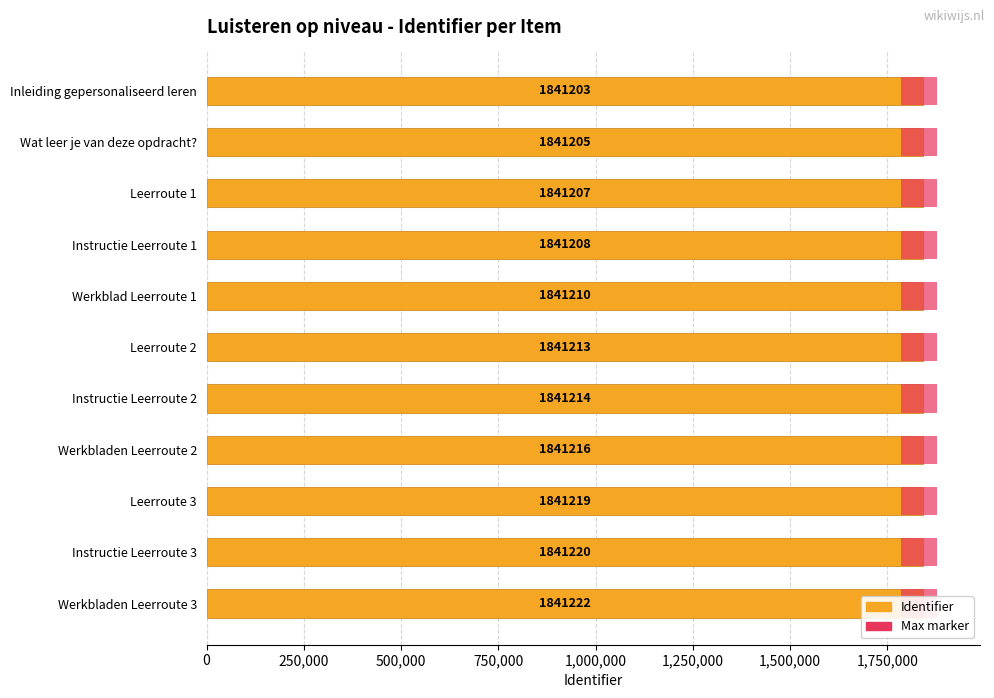

How many groups of bars are there?

11